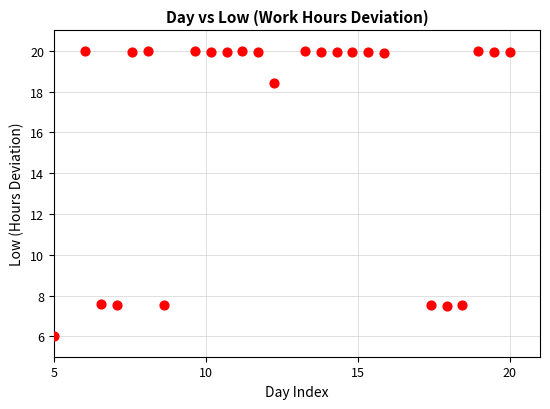

What is the range of Y values (max minus min)?

14.0